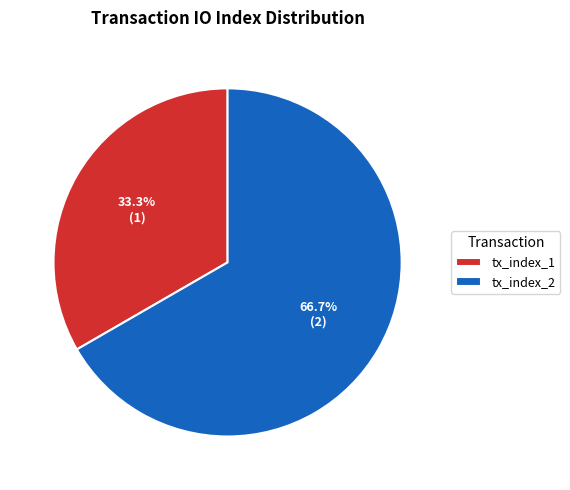

The tx_index_2 slice represents 67% of the pie. True or false?

True